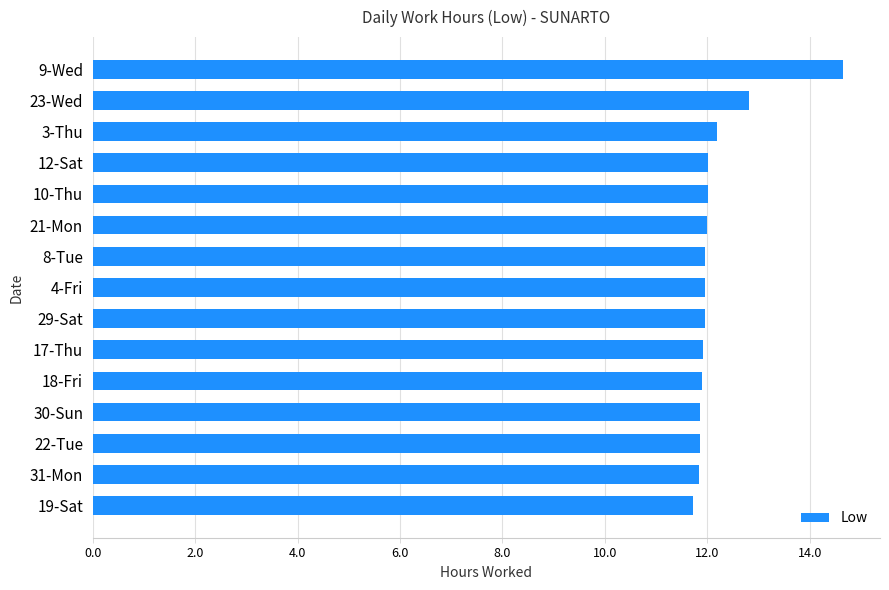

The value at 31-Mon is 11.8. True or false?

True